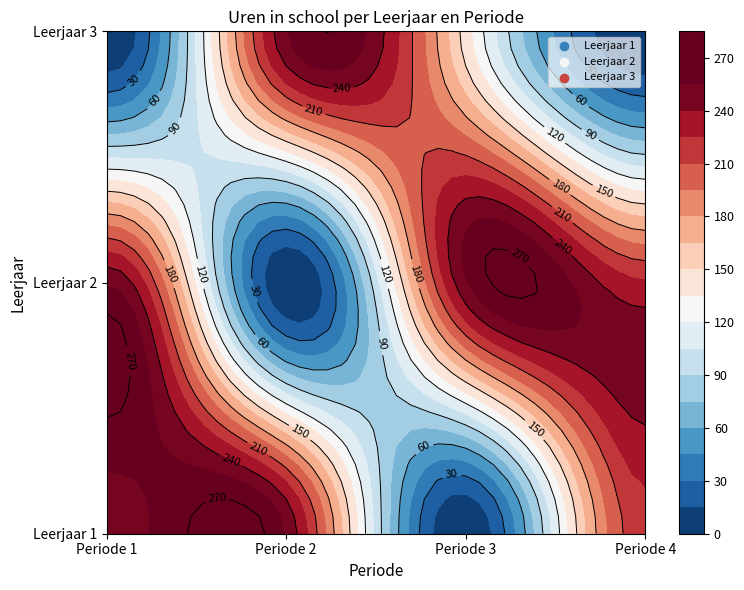

Rank the categories by Leerjaar 1 value from highest to lowest.

Periode 2, Periode 1, Periode 4, Periode 3